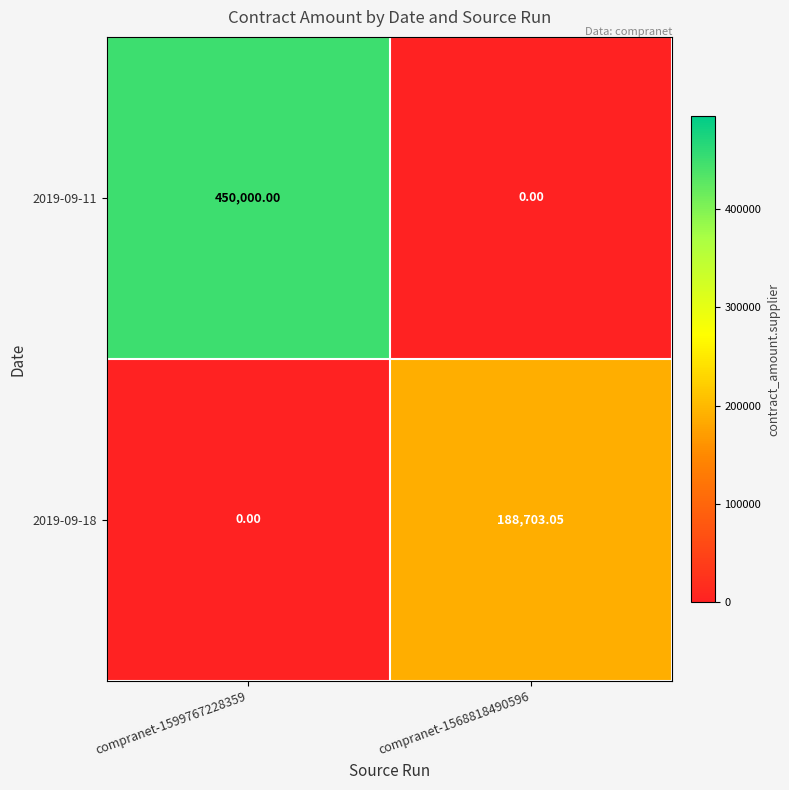

Count the number of data series in this chart.

2